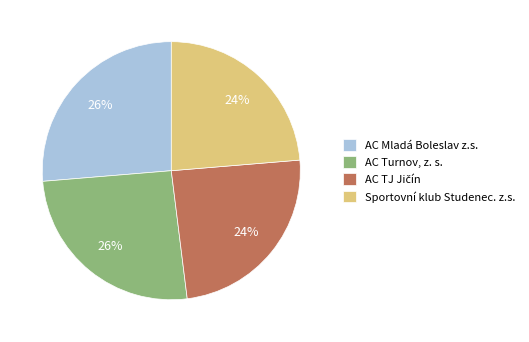

To the nearest percent, what portion does AC Turnov, z. s. represent?

26%